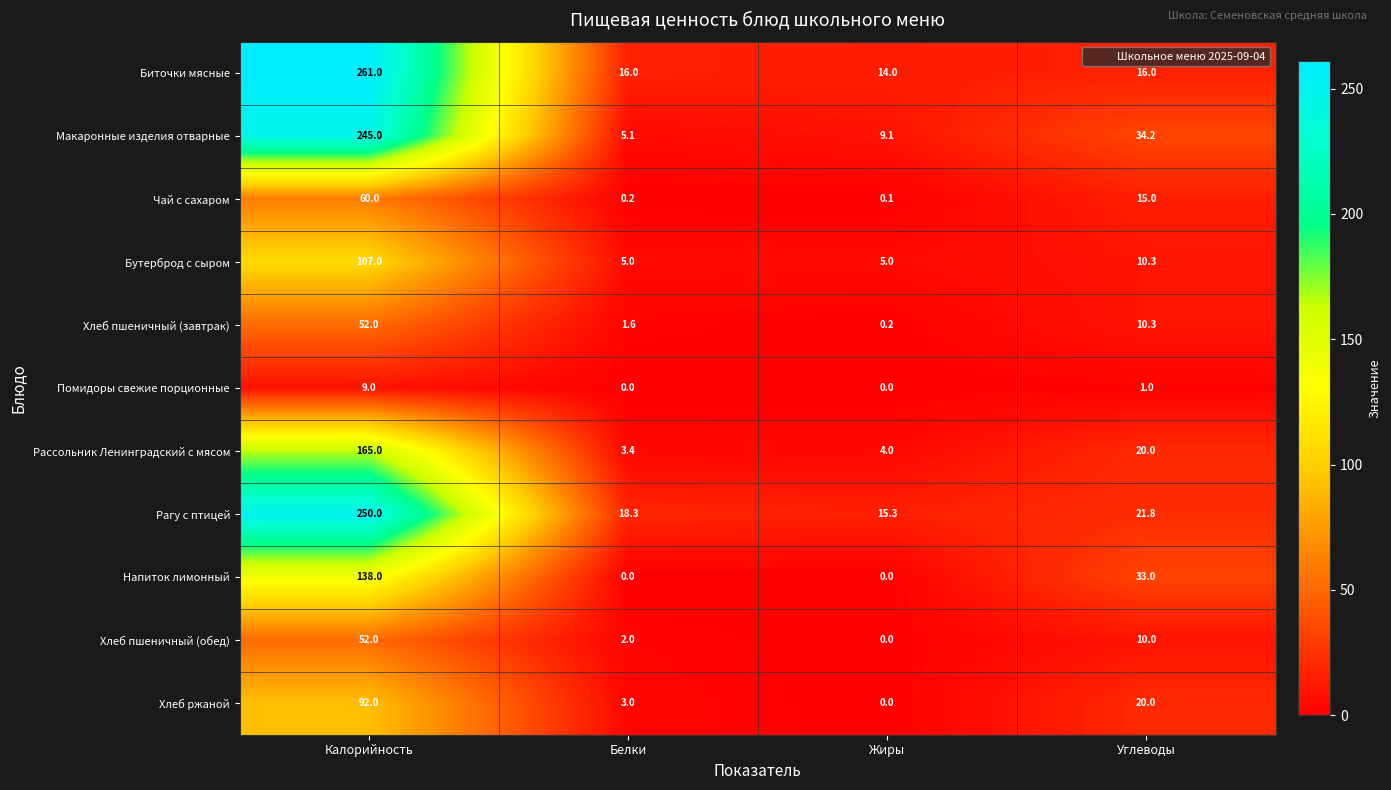

True or false: Рассольник Ленинградский с мясом has a value of 165.0 at Калорийность.

True